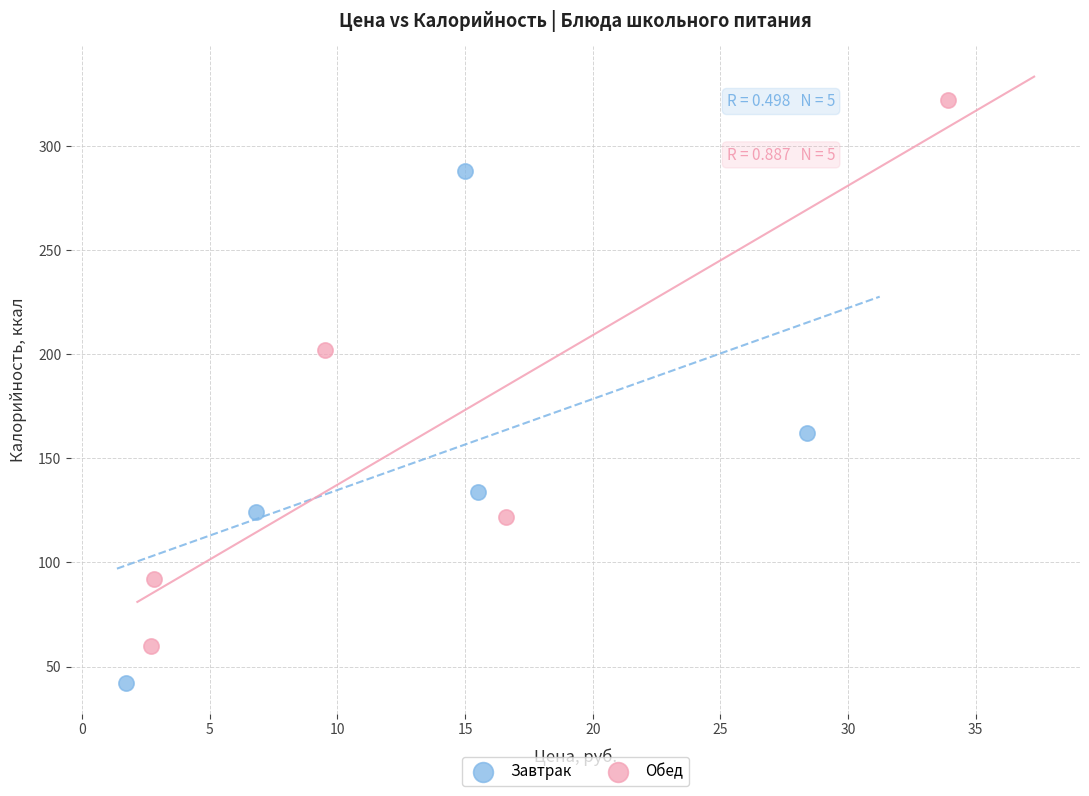

Which series reaches the minimum Y coordinate?

Завтрак